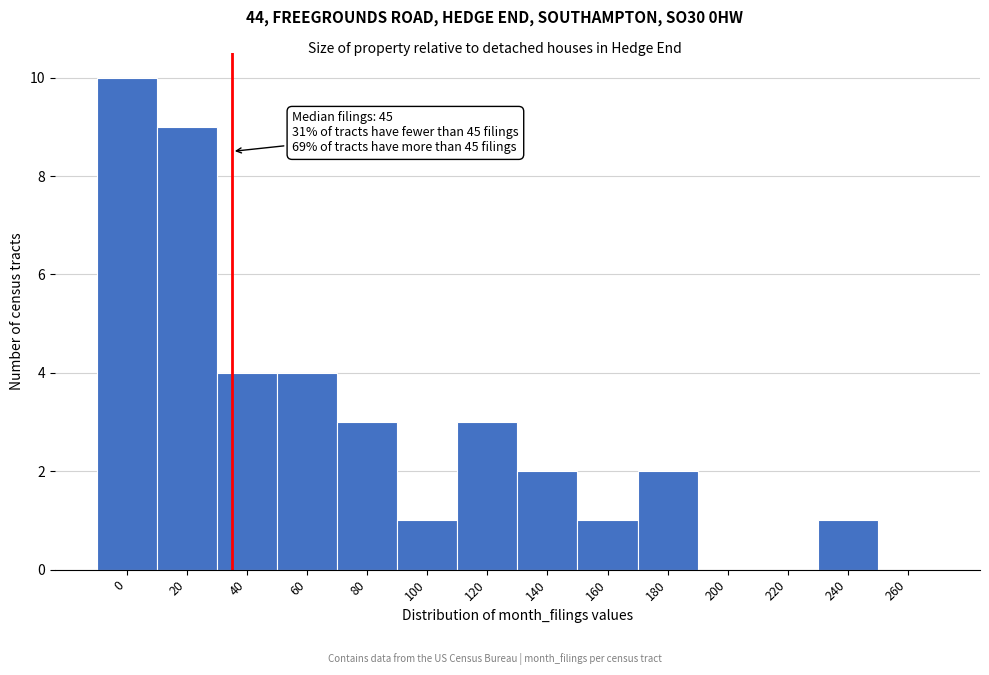

Reading left to right, extract all data points from this chart.

0=10	20=9	40=4	60=4	80=3	100=1	120=3	140=2	160=1	180=2	200=0	220=0	240=1	260=0